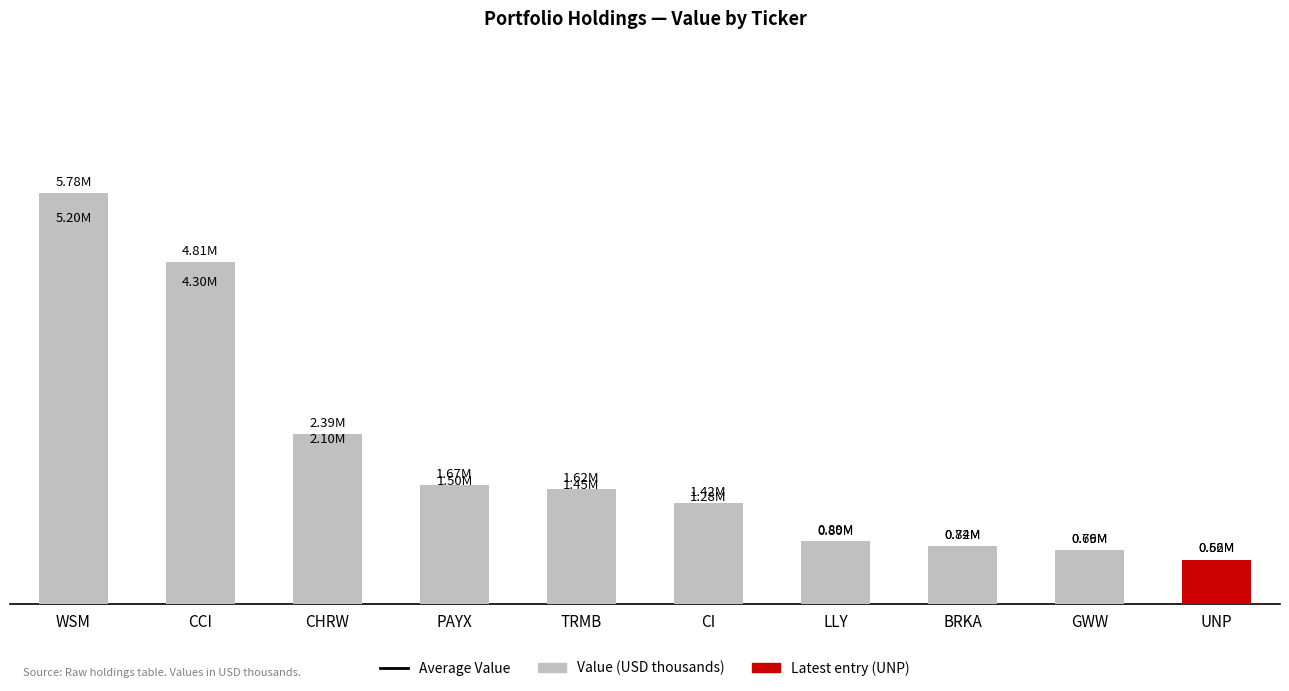

The chart shows a value of 885000 at LLY. True or false?

True